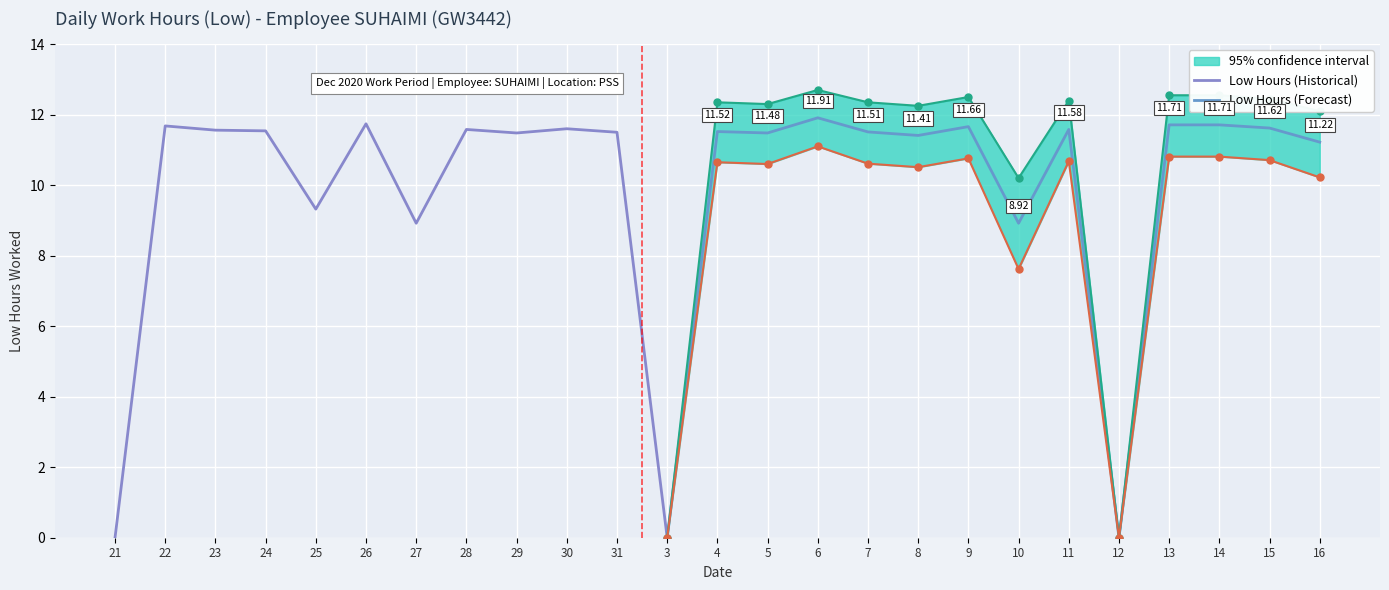

How many data points does each series have?

25